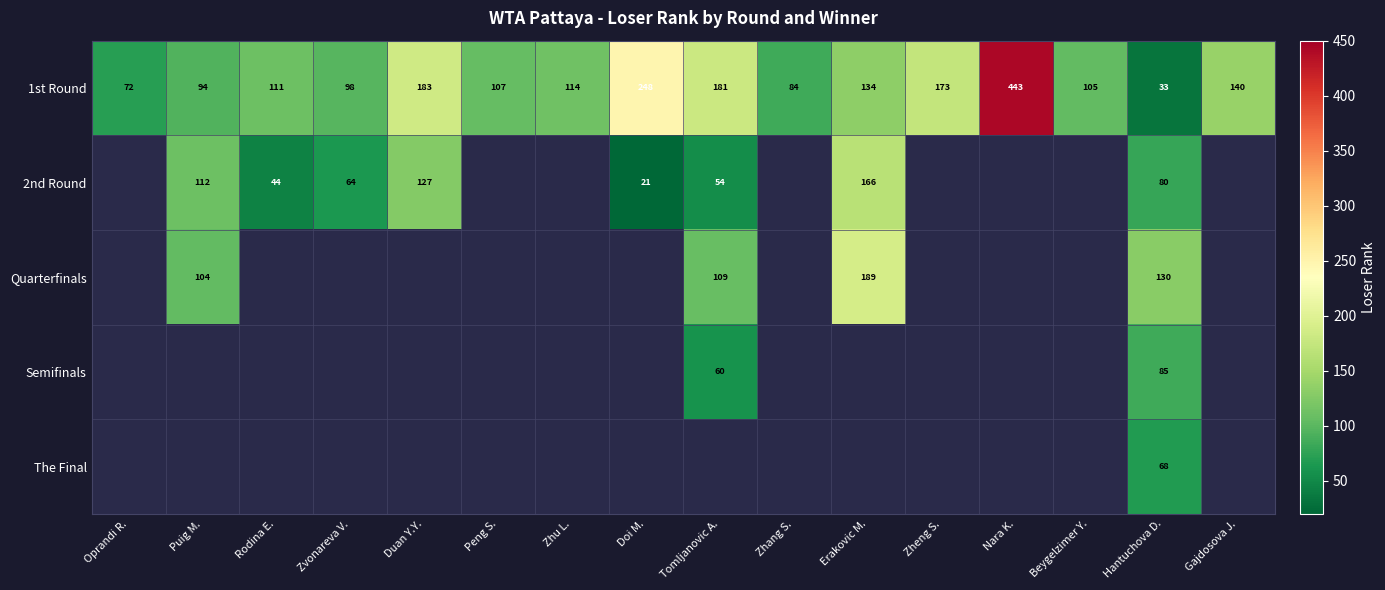

How many data points in 1st Round are less than 114?

8